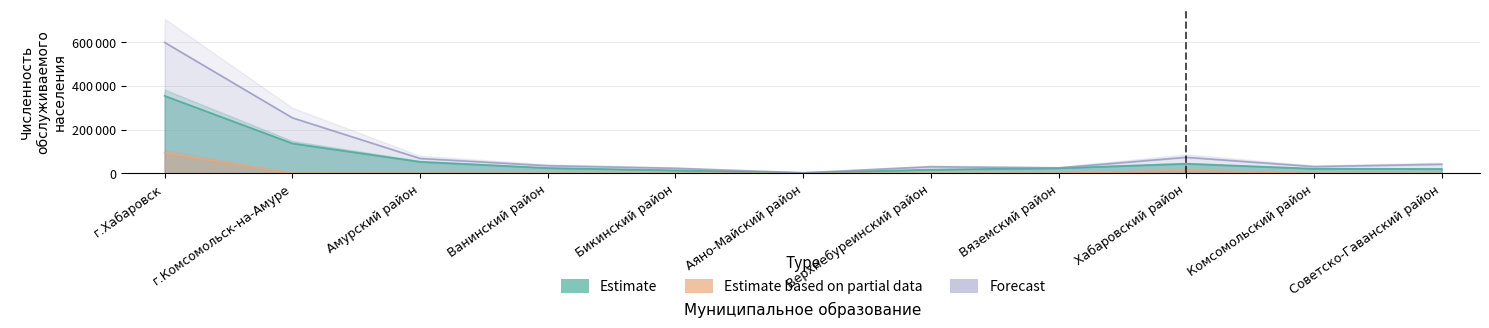

In Estimate, how many points are higher than both neighbors (excluding endpoints)?

1